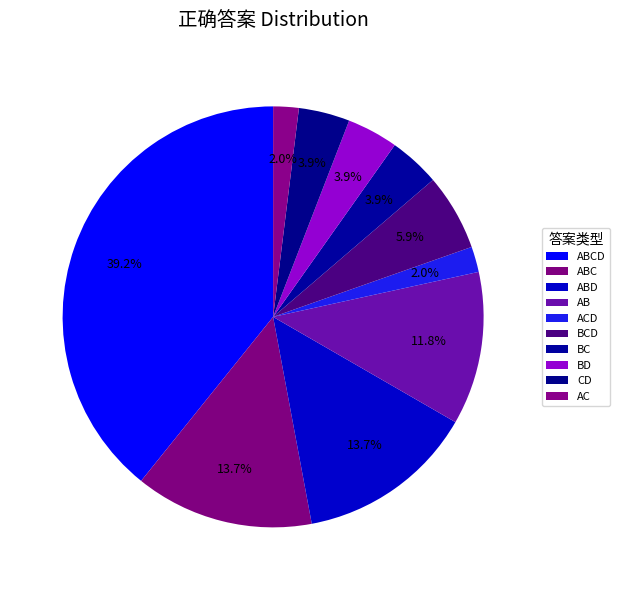

To the nearest percent, what percentage of the pie is CD?

4%